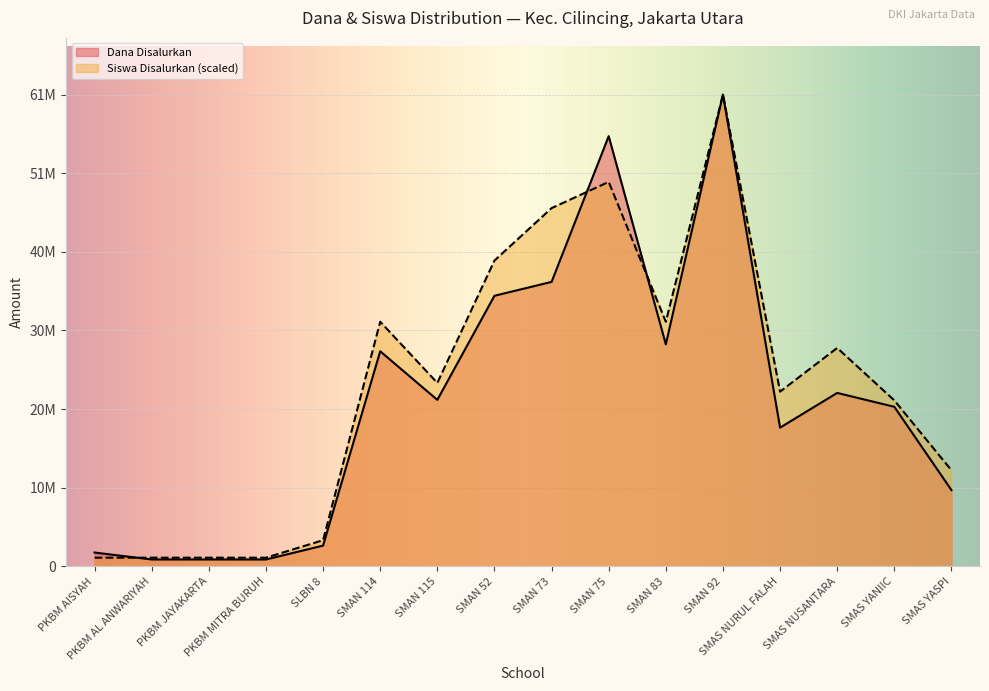

What is the spread (max minus min) of values at PKBM AL ANWARIYAH?

233333.3